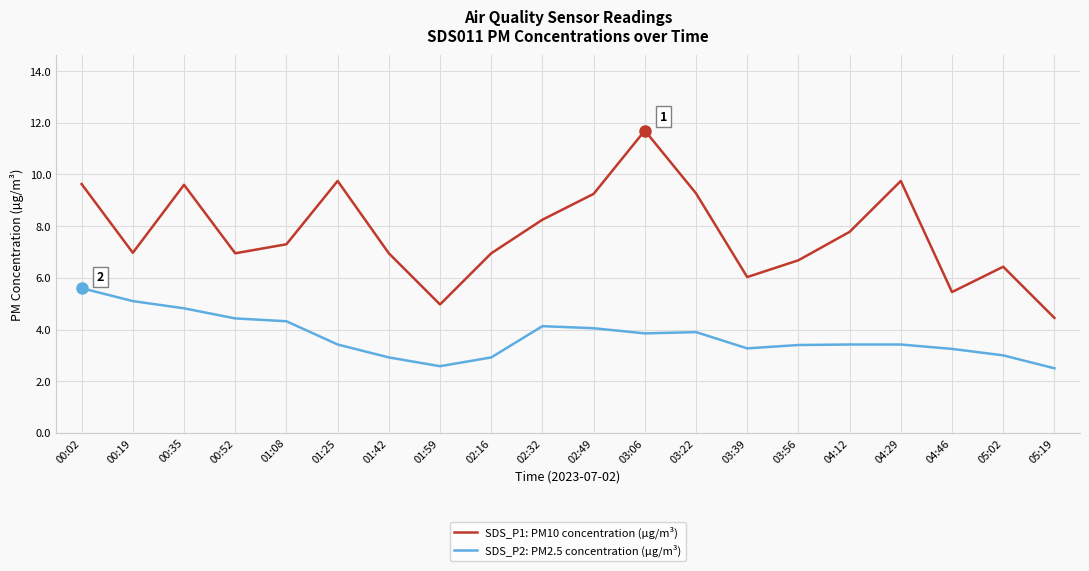

What is the minimum value for SDS_P1: PM10 concentration (µg/m³)?

4.5